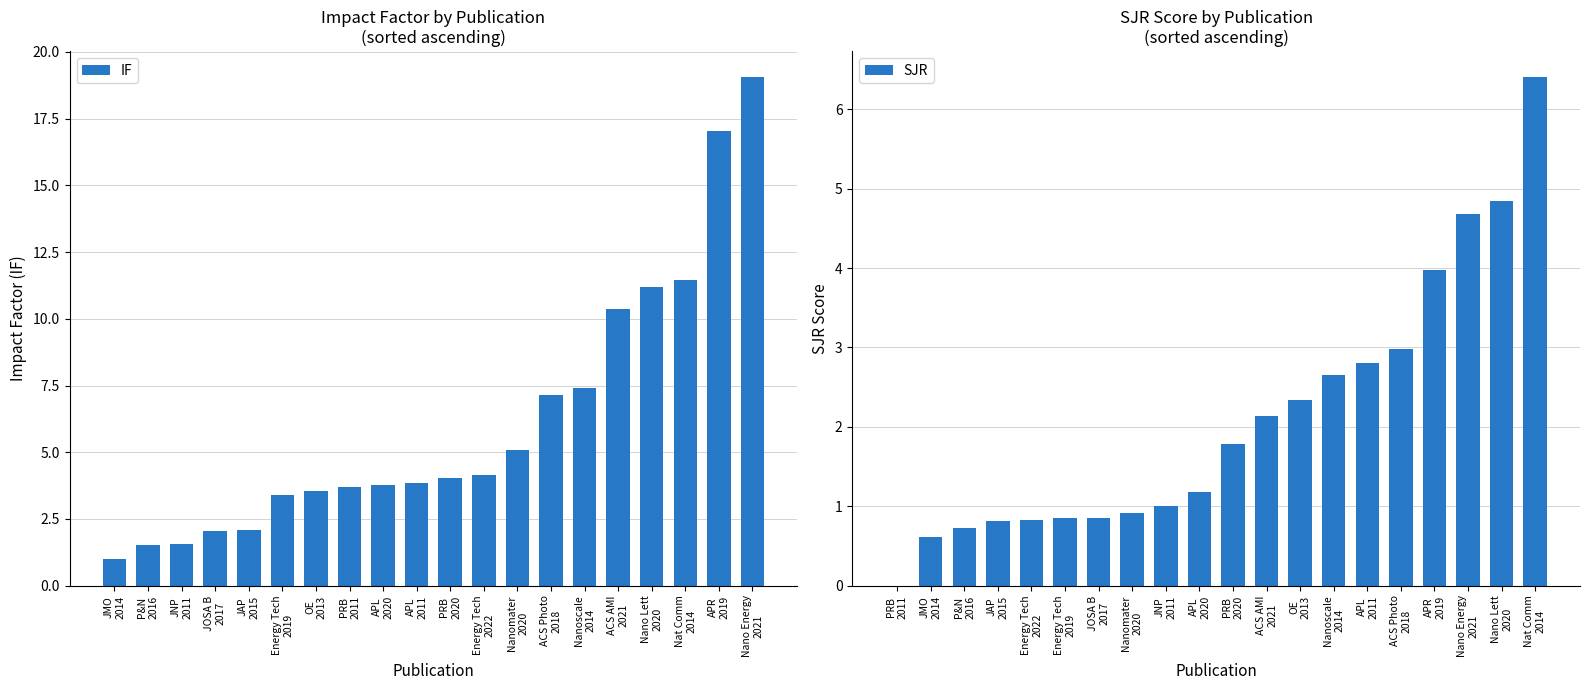

How many bars are there in total?

40